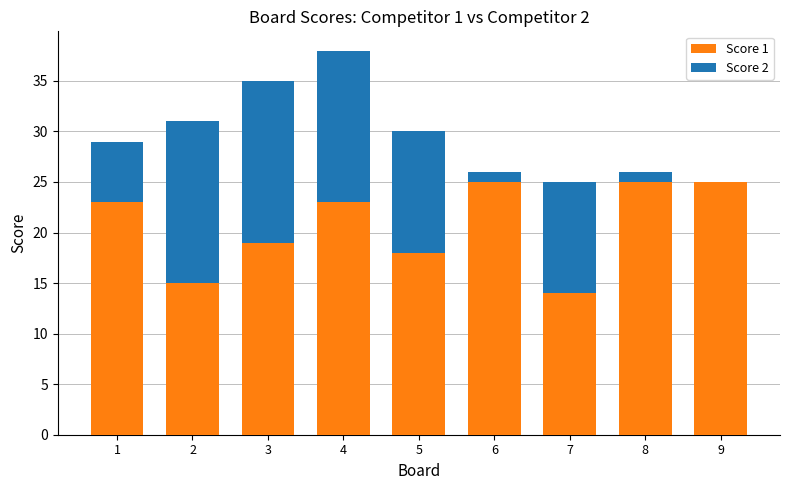

The Score 1 series shows 23 at 1. True or false?

True